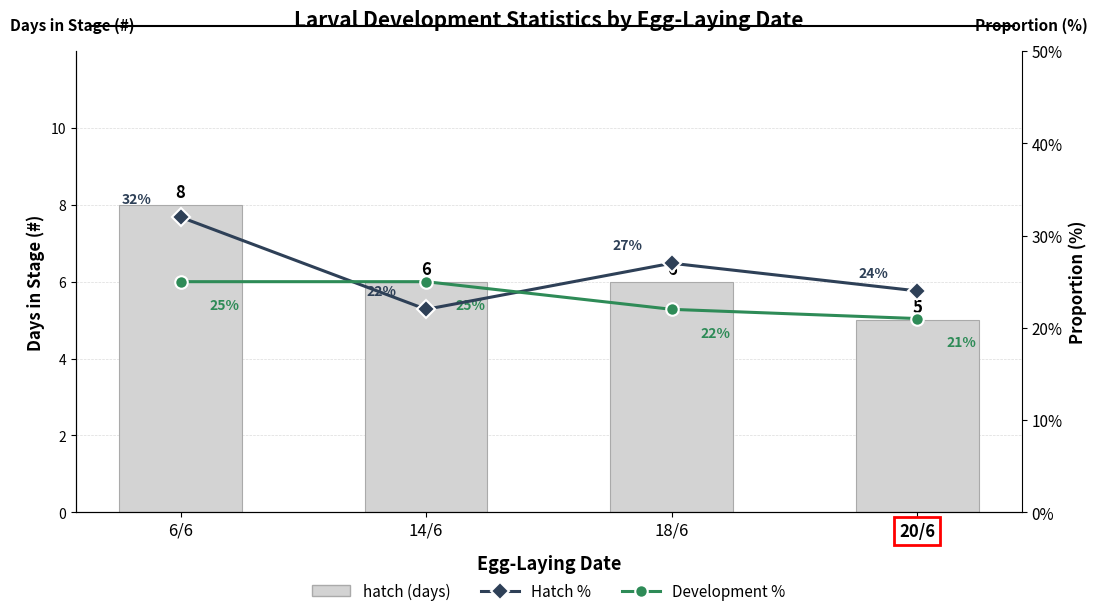

Does the chart contain stacked bars?

No